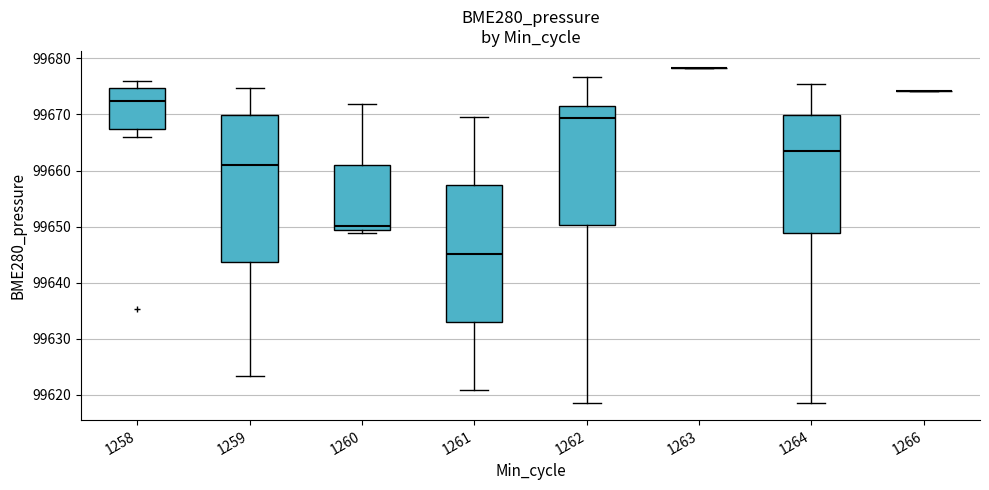

Reading left to right, transcribe this box plot: for each box, give where its median line is, the range the box spans, and where its two whiskers end, as read against the y-axis. The values are not printed on the chart, so give them approximately, as read against the axis.

1258: median 99672, box 99667 to 99675, whiskers 99666 to 99676
1259: median 99661, box 99644 to 99670, whiskers 99623 to 99675
1260: median 99650, box 99649 to 99661, whiskers 99649 (just below the box's lower edge) to 99672
1261: median 99645, box 99633 to 99657, whiskers 99621 to 99670
1262: median 99669, box 99650 to 99672, whiskers 99618 to 99677
1263: box collapsed to a line at 99678, whiskers 99678 to 99678
1264: median 99663, box 99649 to 99670, whiskers 99619 to 99676
1266: box collapsed to a line at 99674, whiskers 99674 to 99674